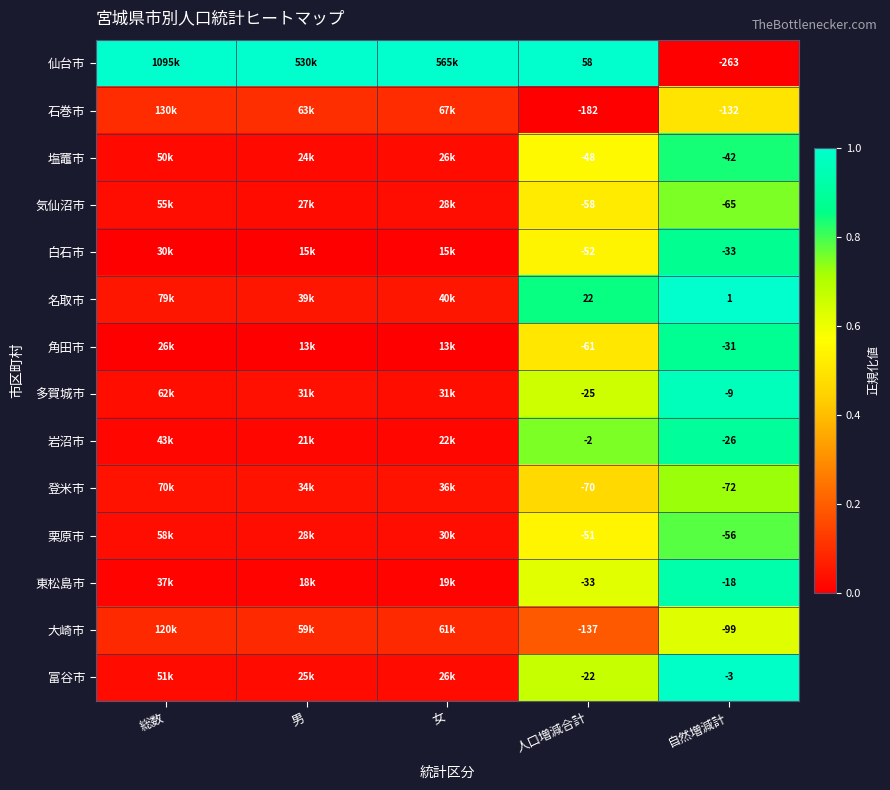

Is the value of 仙台市 at 人口増減合計 greater than the value of 栗原市 at 自然増減計?

Yes